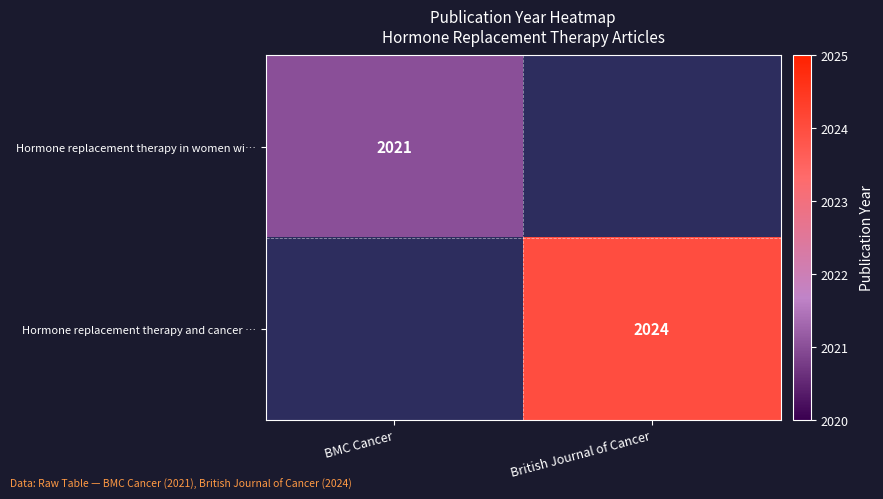

Is it true that Hormone replacement therapy in women wi… equals 1015 at BMC Cancer?

False